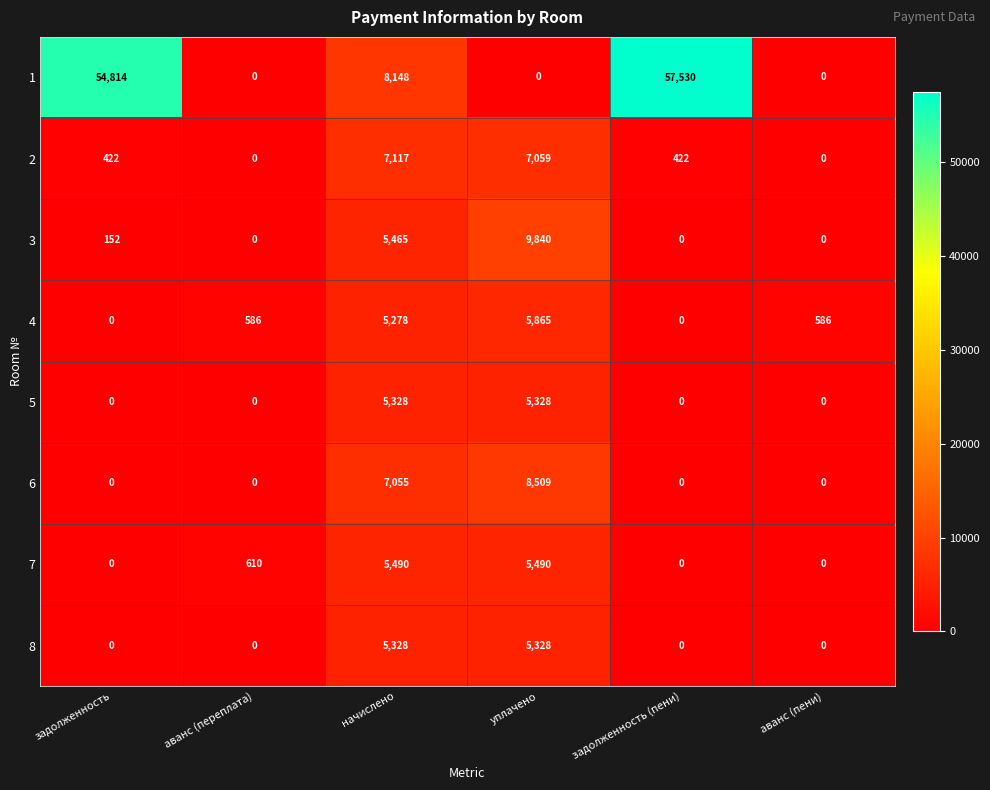

Which category has the highest value in the 4 series?

уплачено